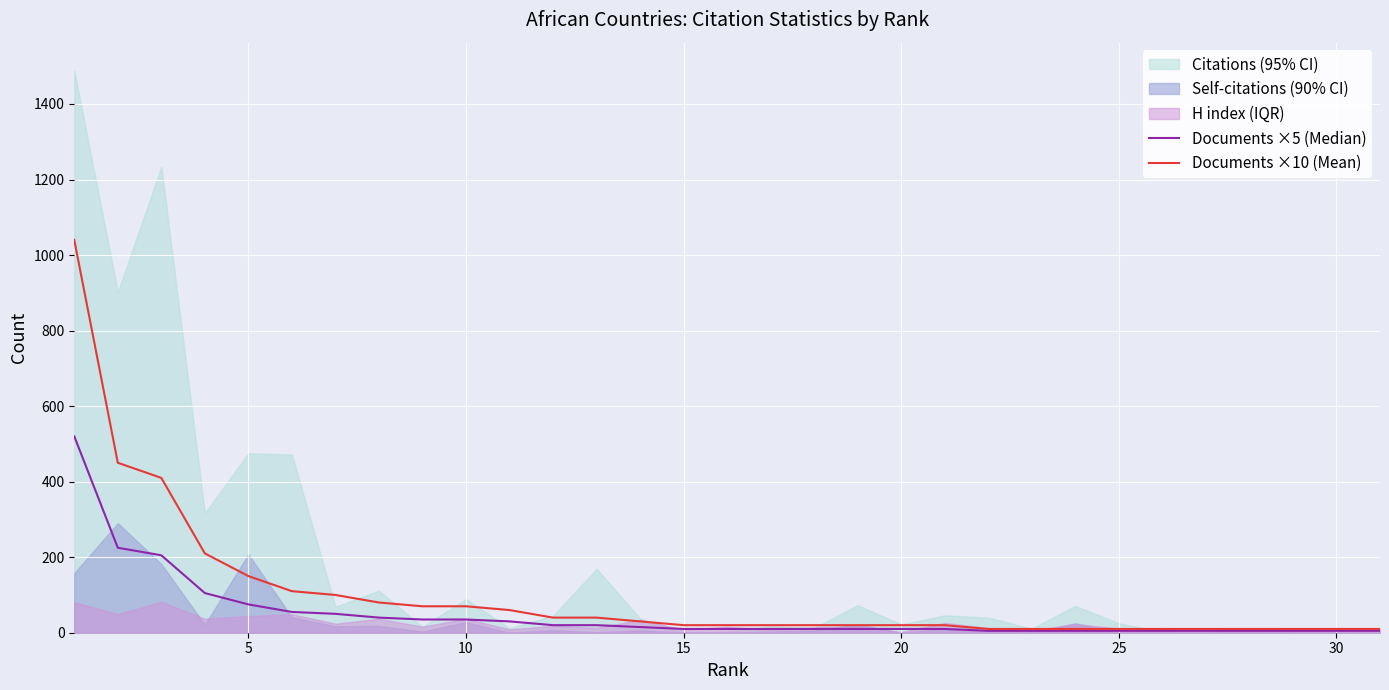

What is the spread (max minus min) of values at 5?

225